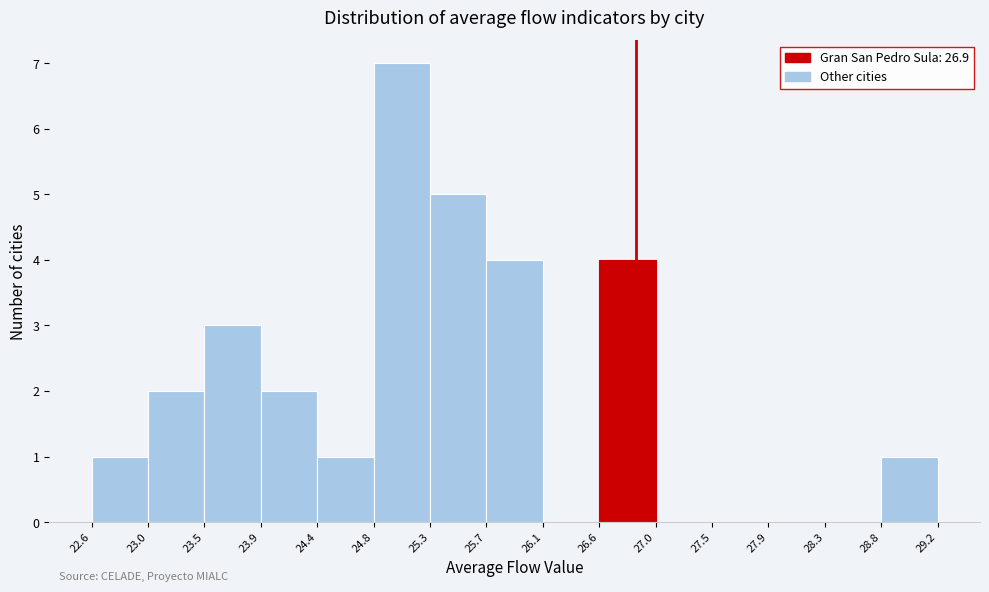

Reading left to right, list every bar in this chart as the range it spans on the x-axis followed by its height. The values are not printed on the chart, so give them approximately, as read against the axis.

22.6 to 23.0: 1
23.0 to 23.5: 2
23.5 to 23.9: 3
23.9 to 24.4: 2
24.4 to 24.8: 1
24.8 to 25.3: 7
25.3 to 25.7: 5
25.7 to 26.1: 4
26.1 to 26.6: 0
26.6 to 27.0: 4
27.0 to 27.5: 0
27.5 to 27.9: 0
27.9 to 28.3: 0
28.3 to 28.8: 0
28.8 to 29.2: 1